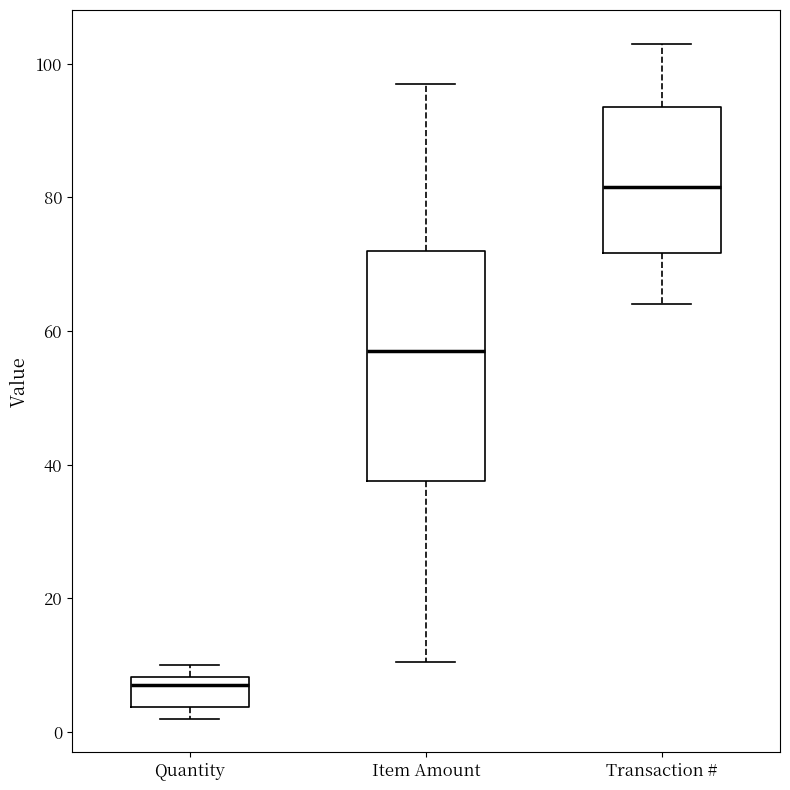

Reading left to right, read every box against the y-axis: the position of its median line, the range the box covers, and the ends of its whiskers. The values are not printed on the chart, so give them approximately, as read against the axis.

Quantity: median 8 (just below the box's upper edge), box 4 to 8, whiskers 2 to 10
Item Amount: median 56, box 38 to 72, whiskers 10 to 98
Transaction #: median 82, box 72 to 94, whiskers 64 to 104